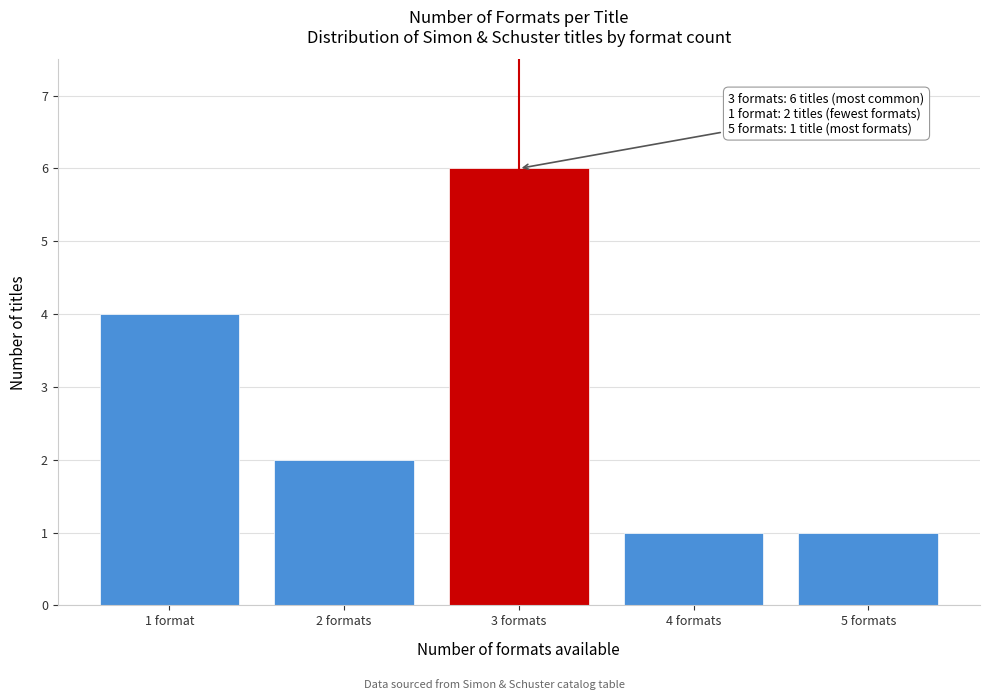

Reading right to left, transcribe all the data shown in this chart.

1	1	6	2	4